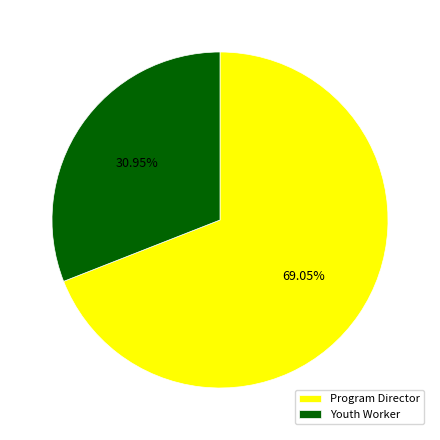

Between Youth Worker and Program Director, which is larger?

Program Director